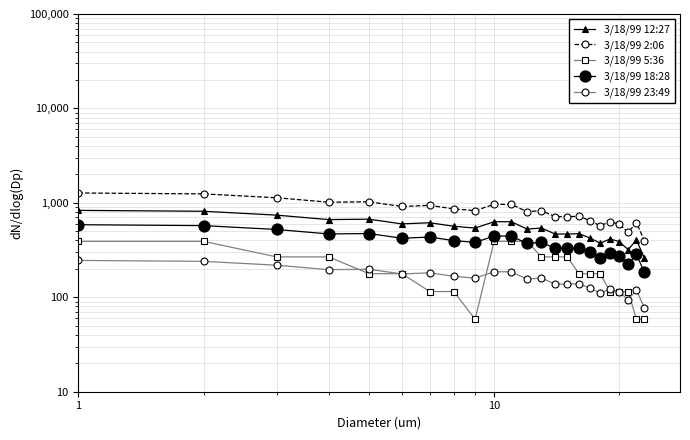

True or false: 3/18/99 5:36 has more than 2 interior local peaks.

False